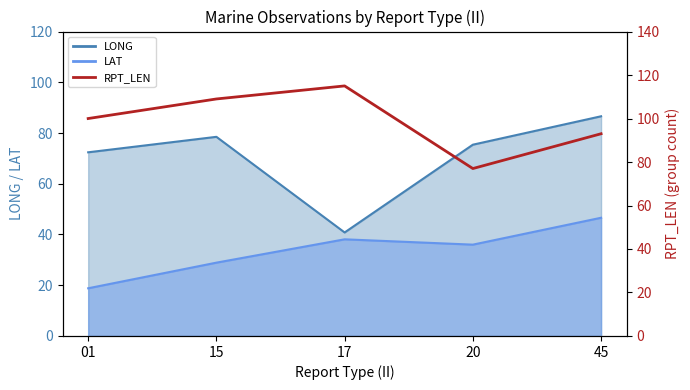

List the labels in order of value, largest first.

17, 15, 01, 45, 20